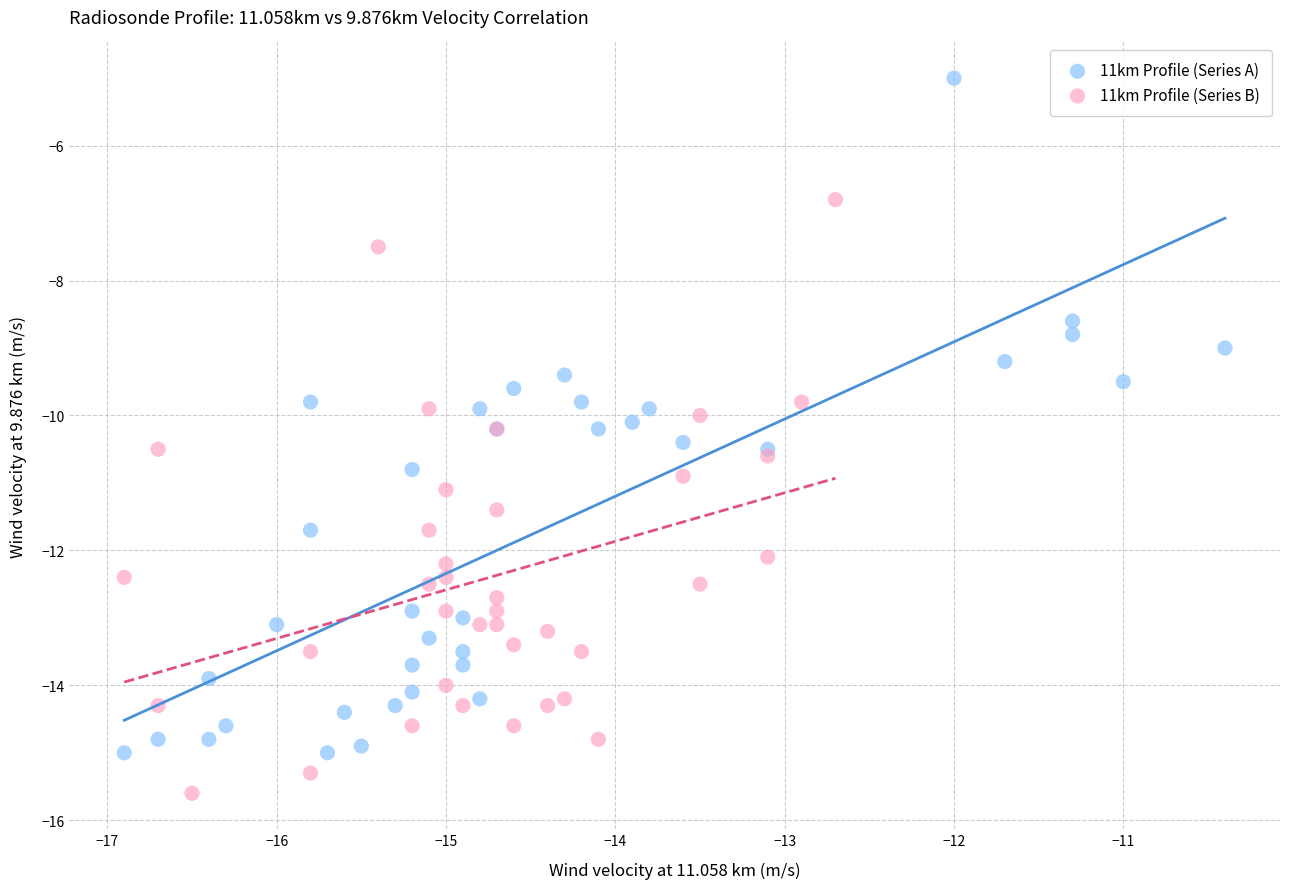

Which series has the widest spread of Y values?

11km Profile (Series A)